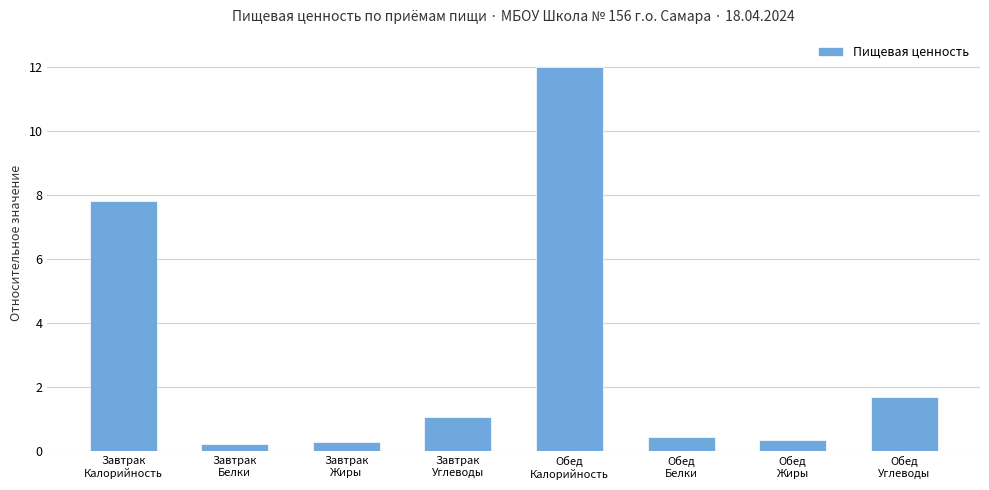

What is the approximate value at Обед
Калорийность?

12.0